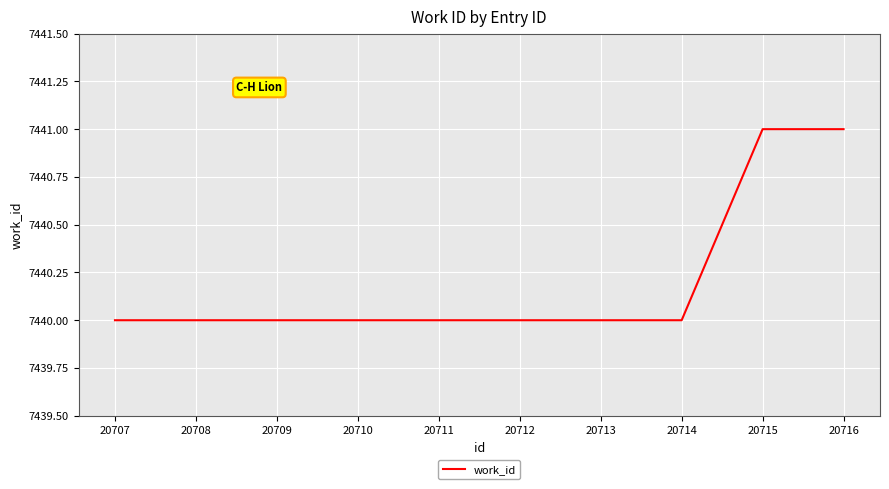

The value at 20716 is 3527. True or false?

False